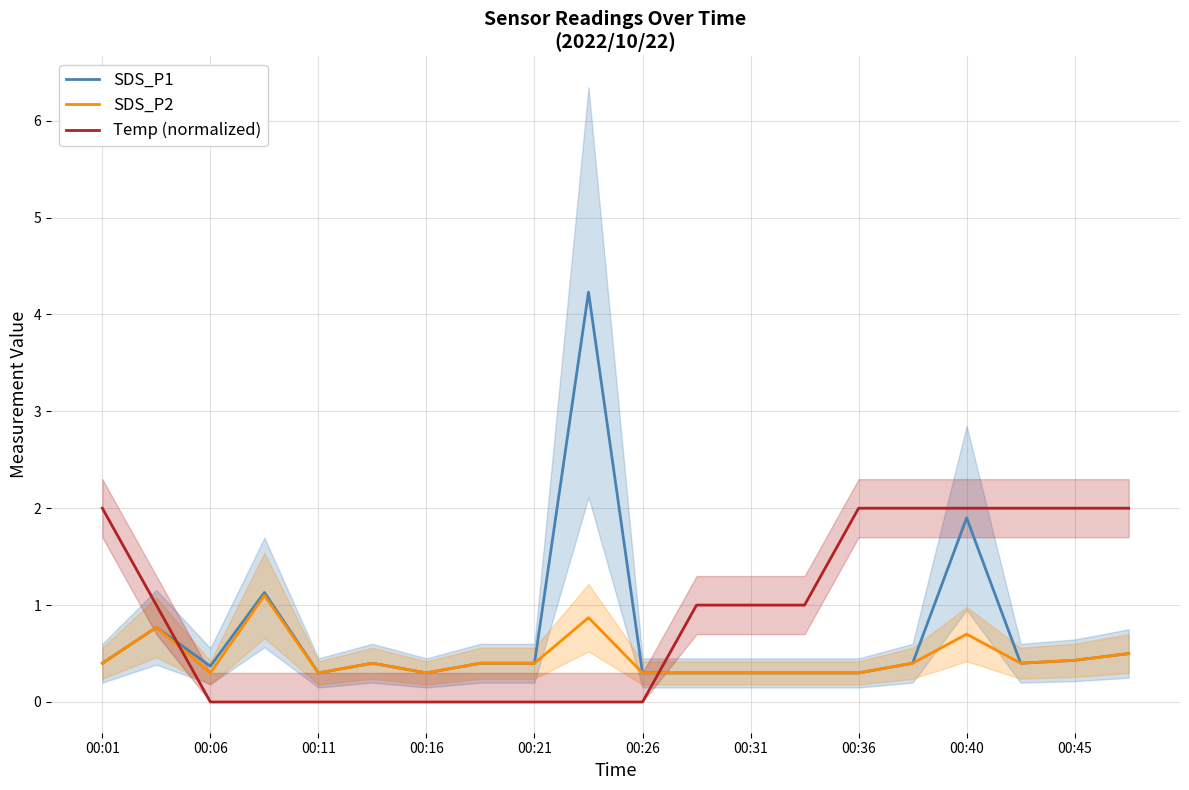

The SDS_P2 series shows 0.7 at 00:40. True or false?

True